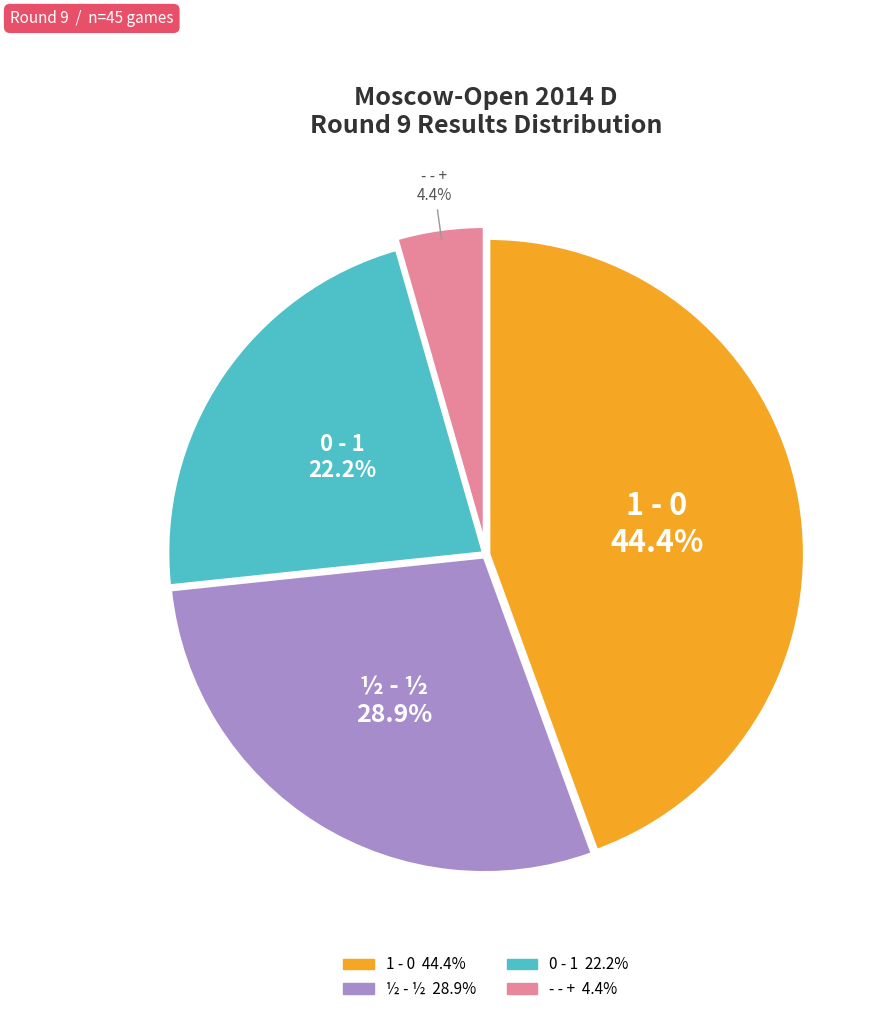

What is the ratio of the value at 1 - 0 to the value at 0 - 1?

2.0